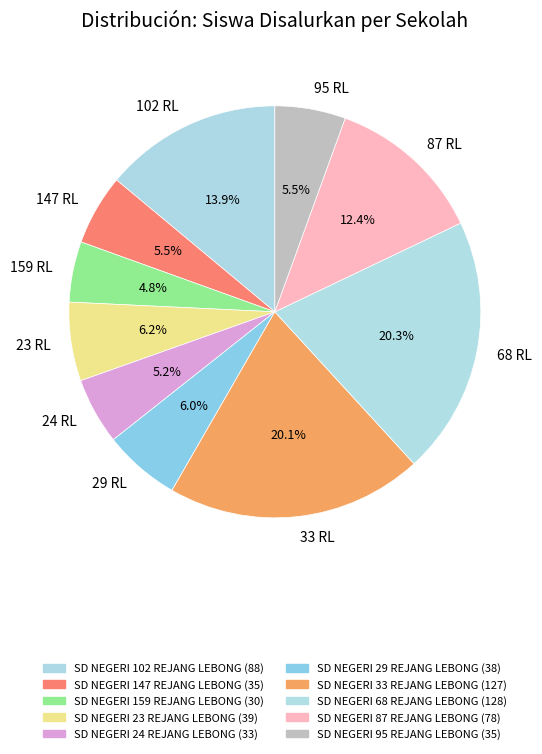

Does any single category account for the majority?

No